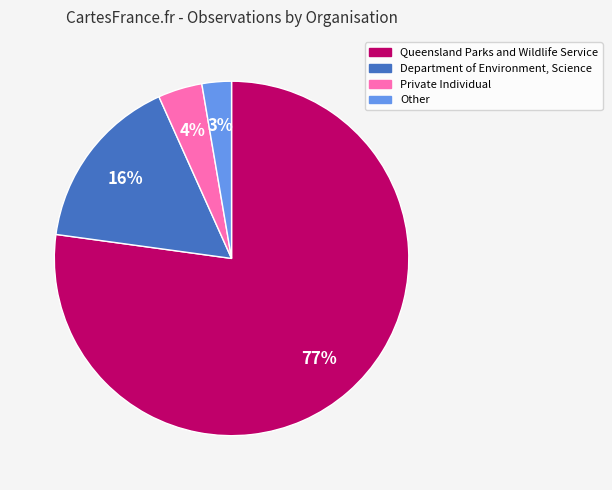

Which category accounts for the majority?

Queensland Parks and Wildlife Service